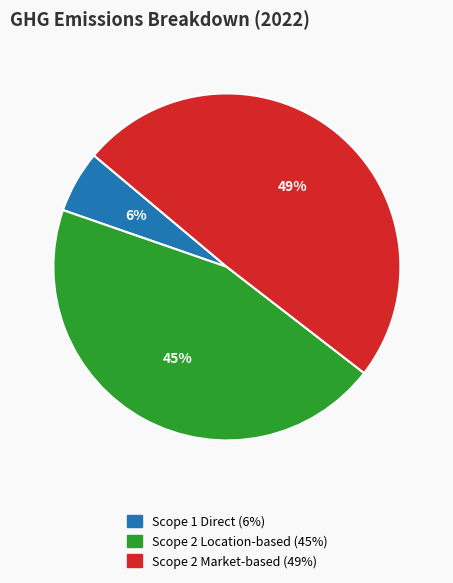

To the nearest percent, what is the average slice percentage?

33%